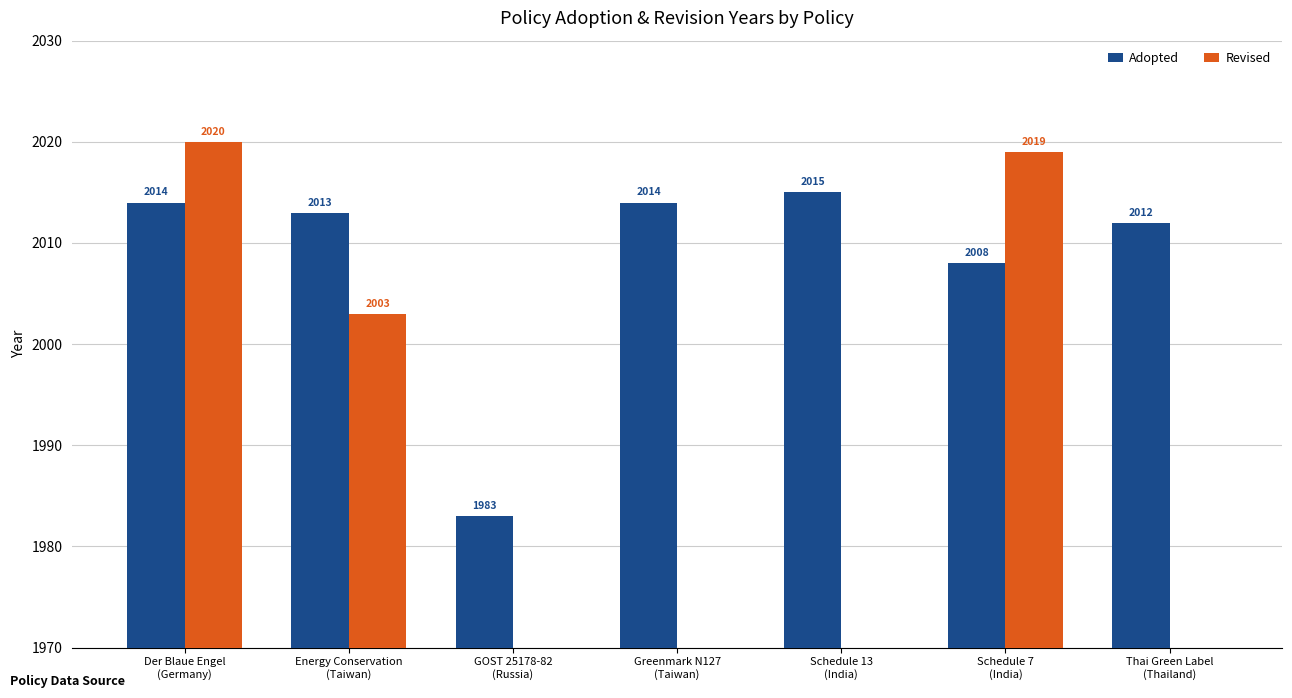

At Energy Conservation
(Taiwan), list the series in order from smallest to largest.

Revised, Adopted